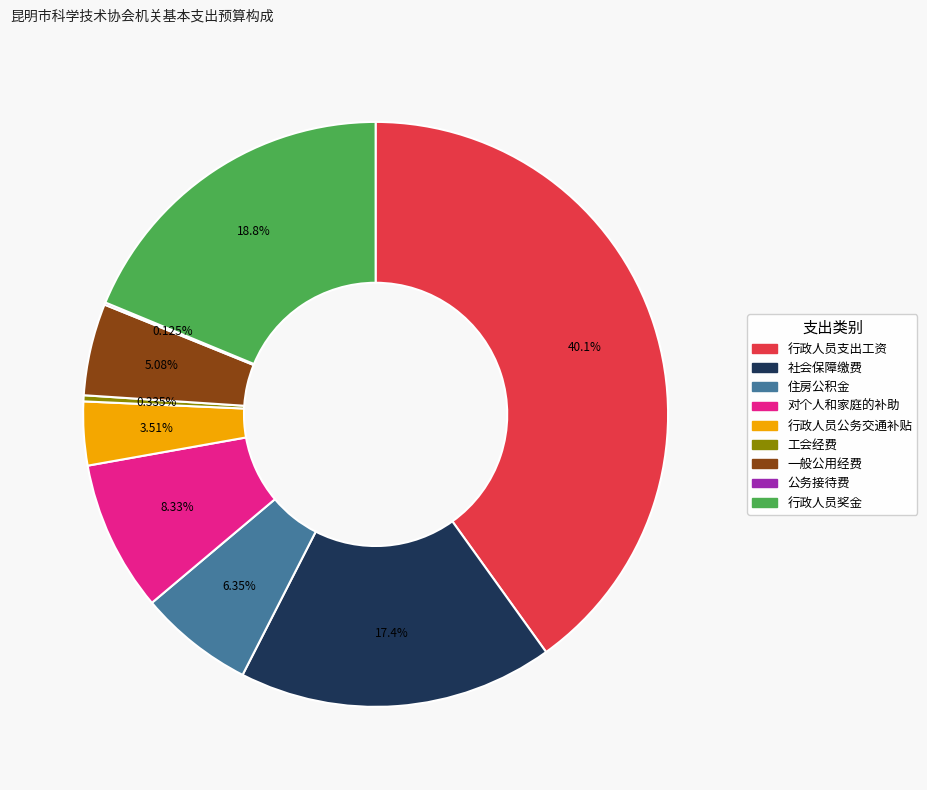

Is 行政人员公务交通补贴 the majority of the pie?

No